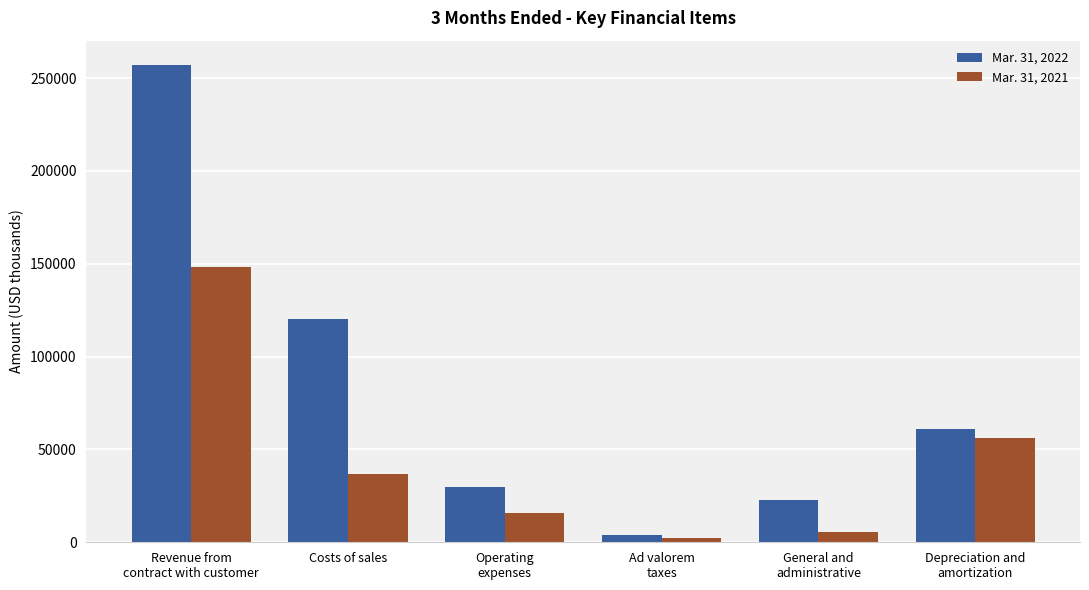

Which series has the widest spread of values?

Mar. 31, 2022